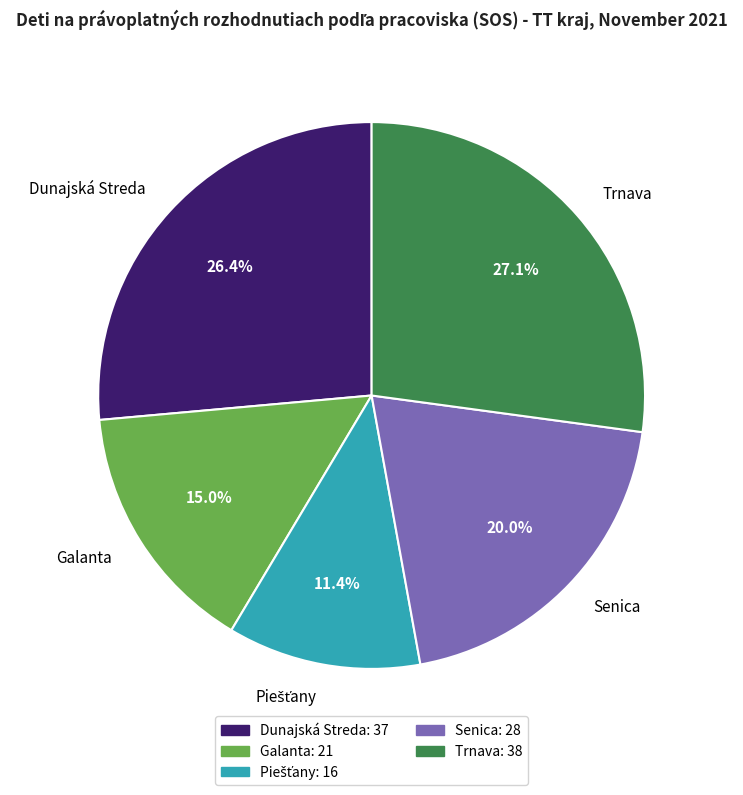

Which category has the biggest portion of the pie?

Trnava